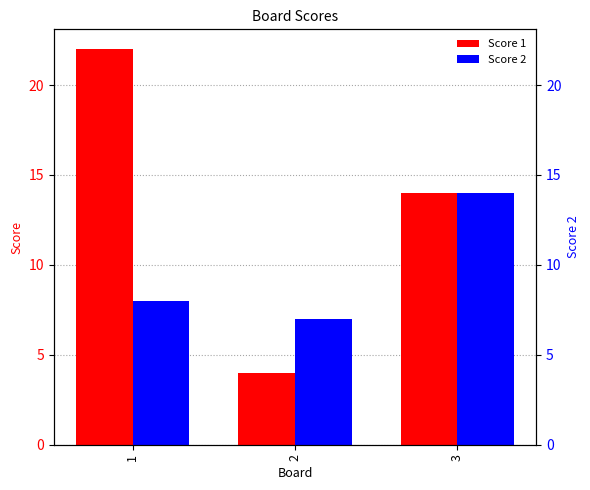

Is it true that Score 1 equals 14 at 3?

True